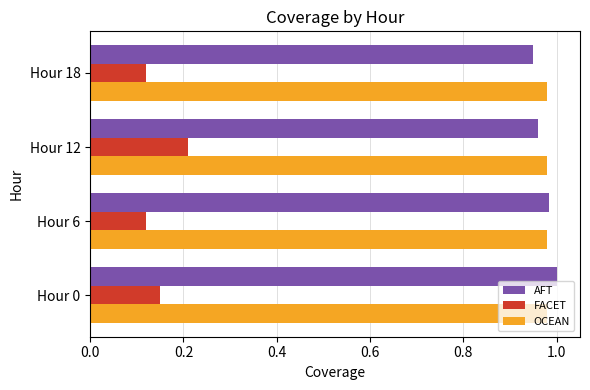

Between Hour 12 and Hour 18, which series saw the biggest shift?

FACET